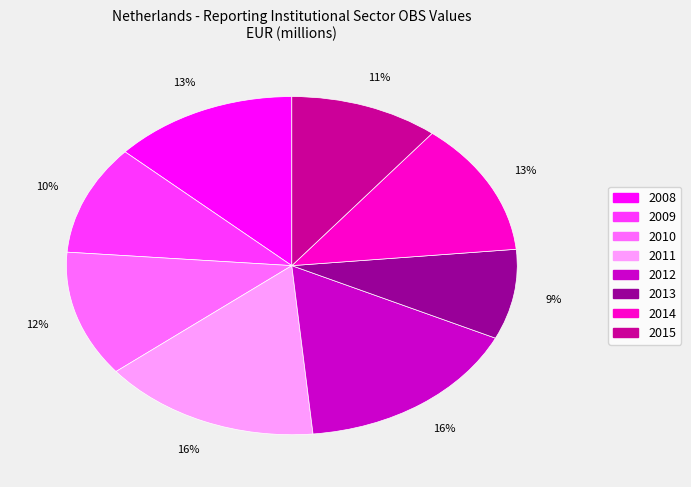

What percentage is the 2012 slice, to the nearest percent?

16%